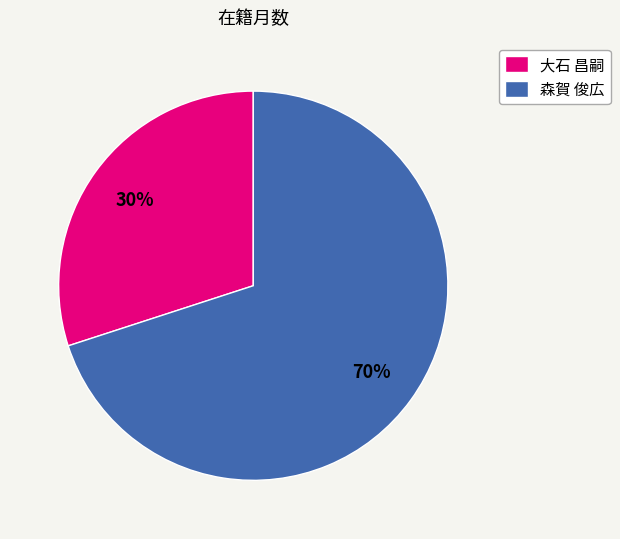

The 森賀 俊広 slice represents 61% of the pie. True or false?

False